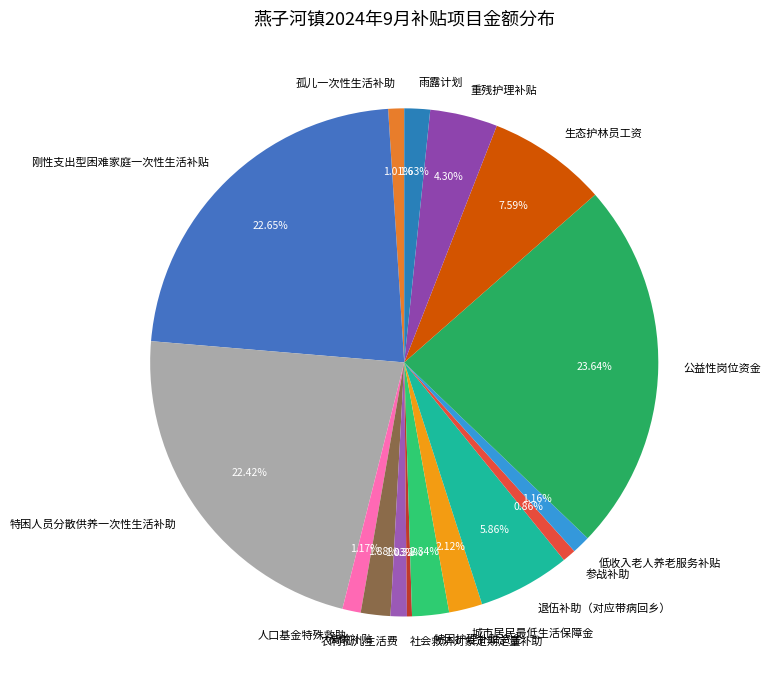

How many segments does this pie chart have?

16